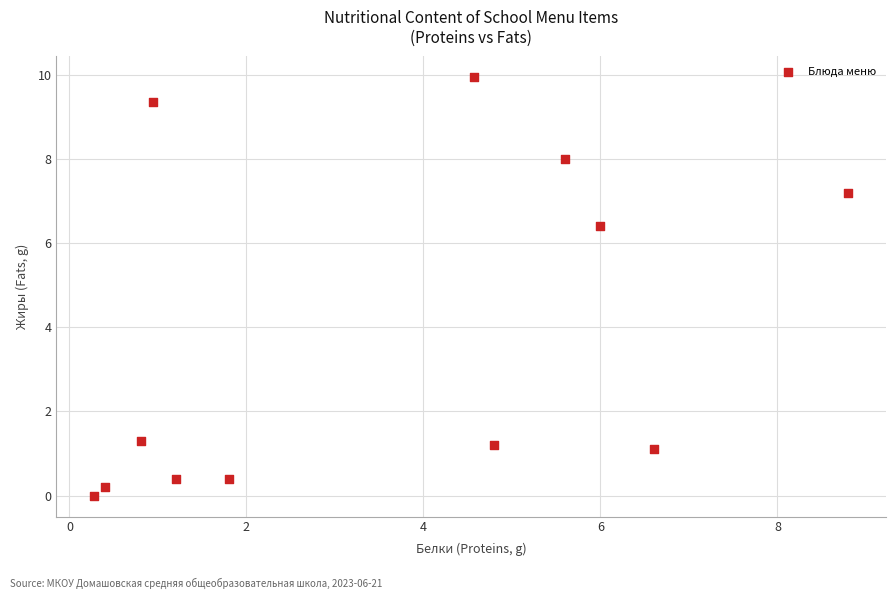

What Y value in the scatter plot is closest to 4?

6.4